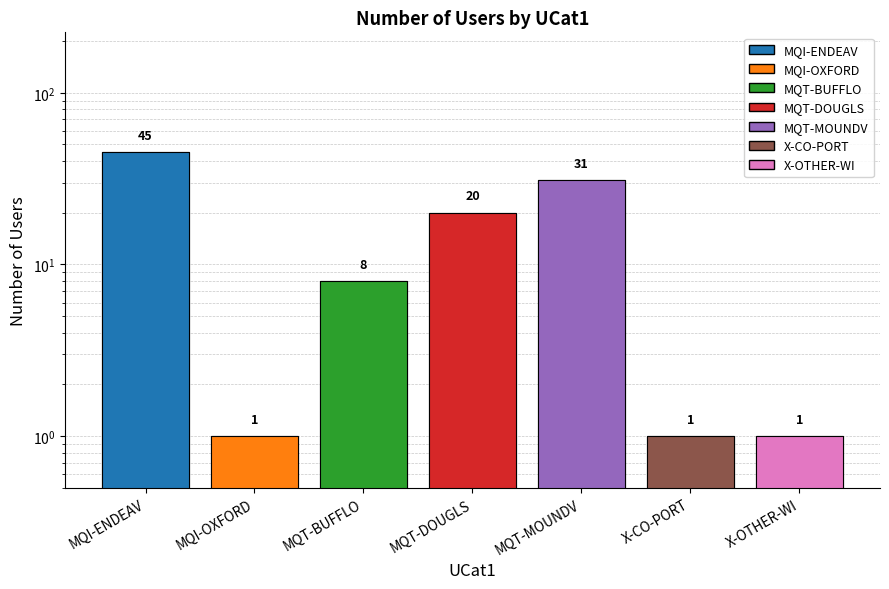

Which category has the highest value across all series?

MQI-ENDEAV